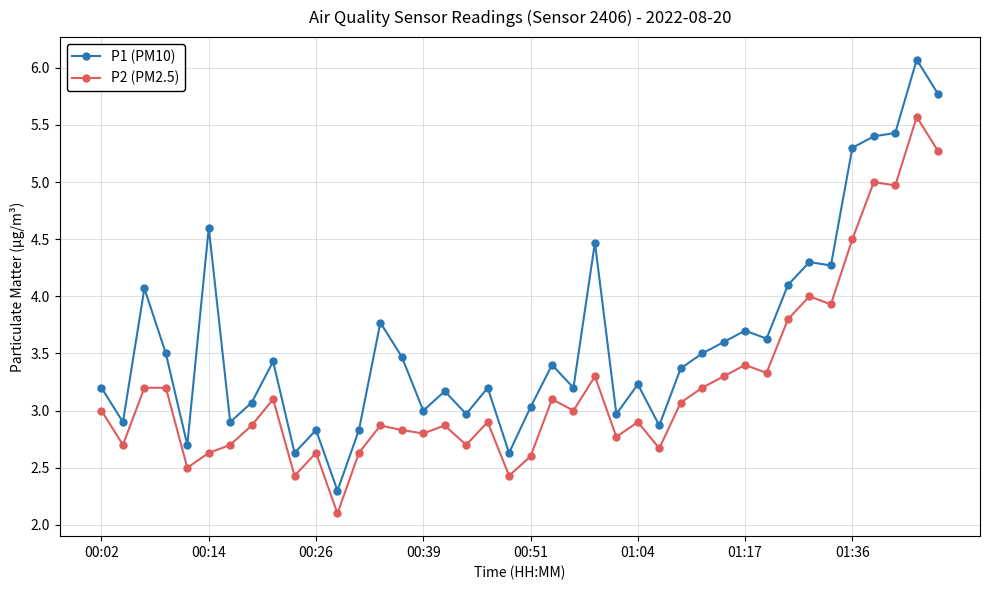

Count the number of data series in this chart.

2